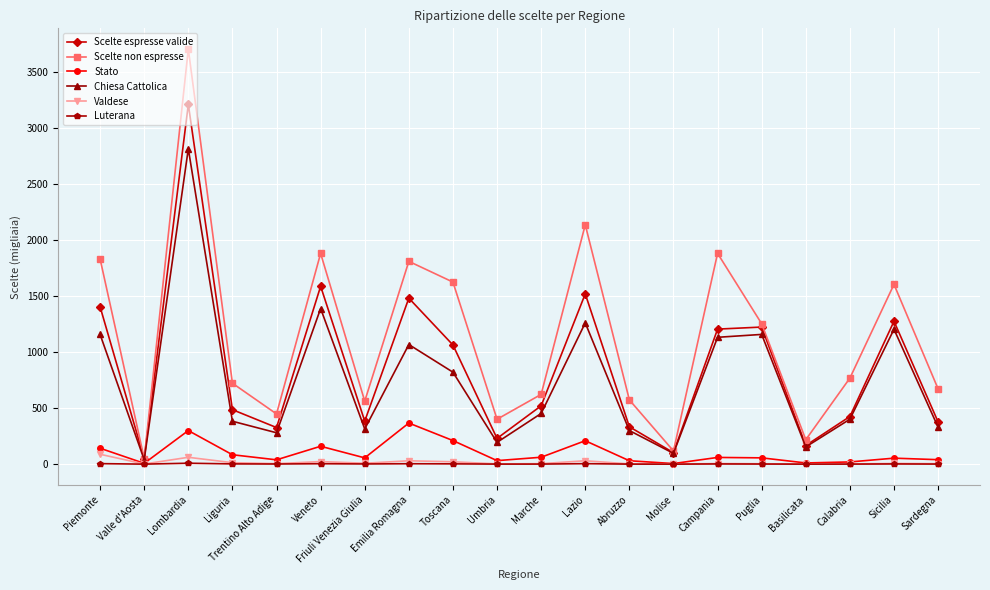

How many values in the Scelte non espresse series exceed 767?

10